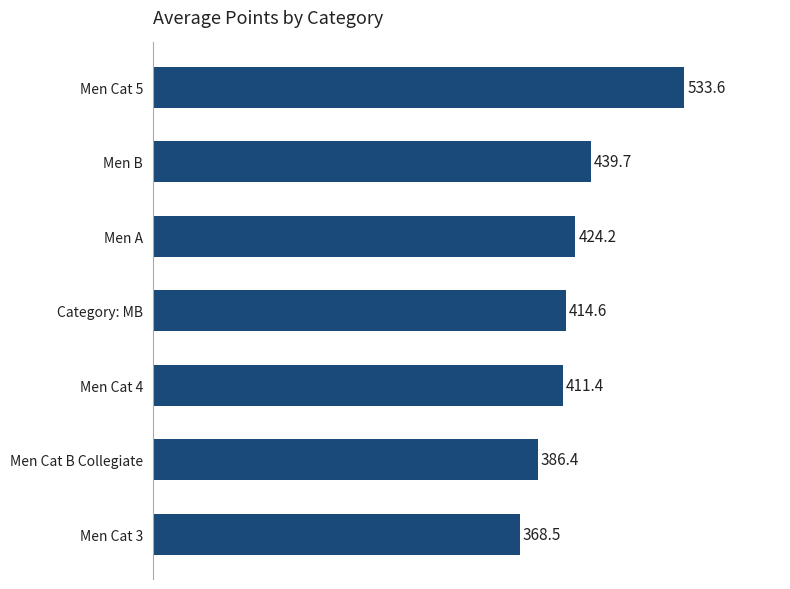

The value at Men Cat 5 is 533.6. True or false?

True